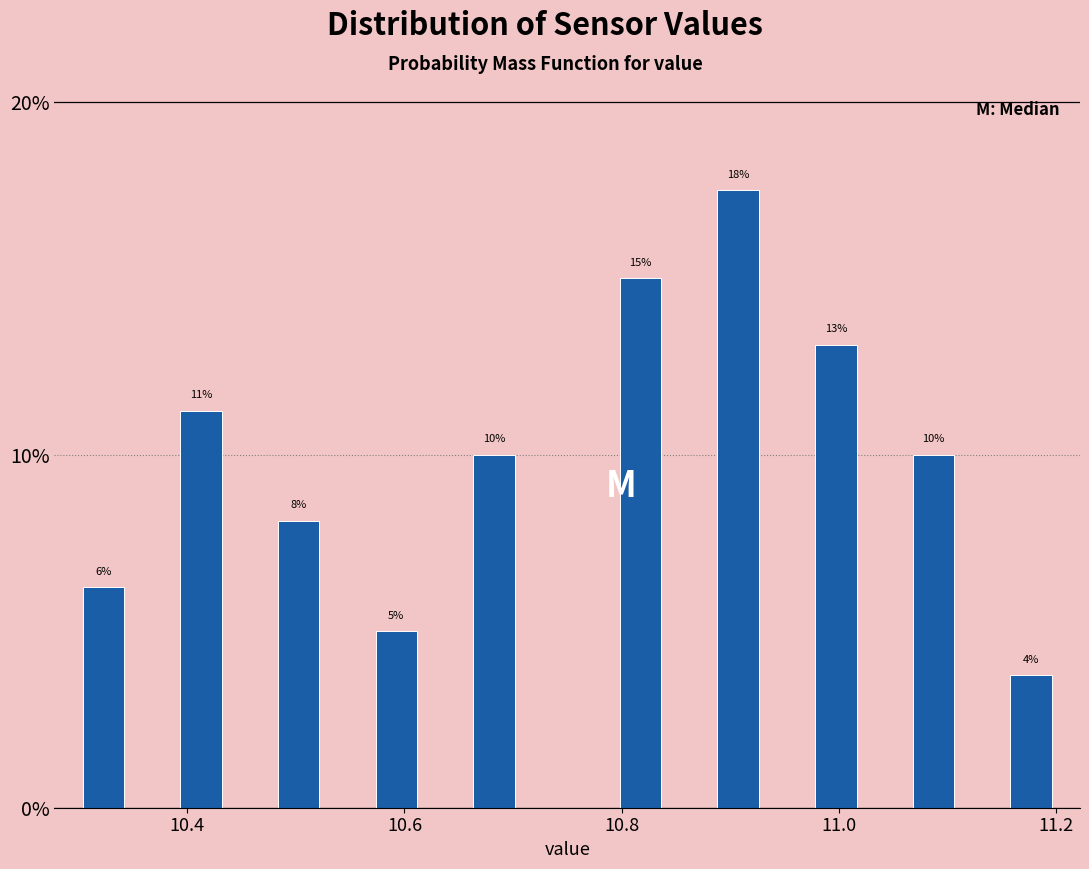

Read against the x-axis, roughly where is the centre of the tallest bar?

10.90